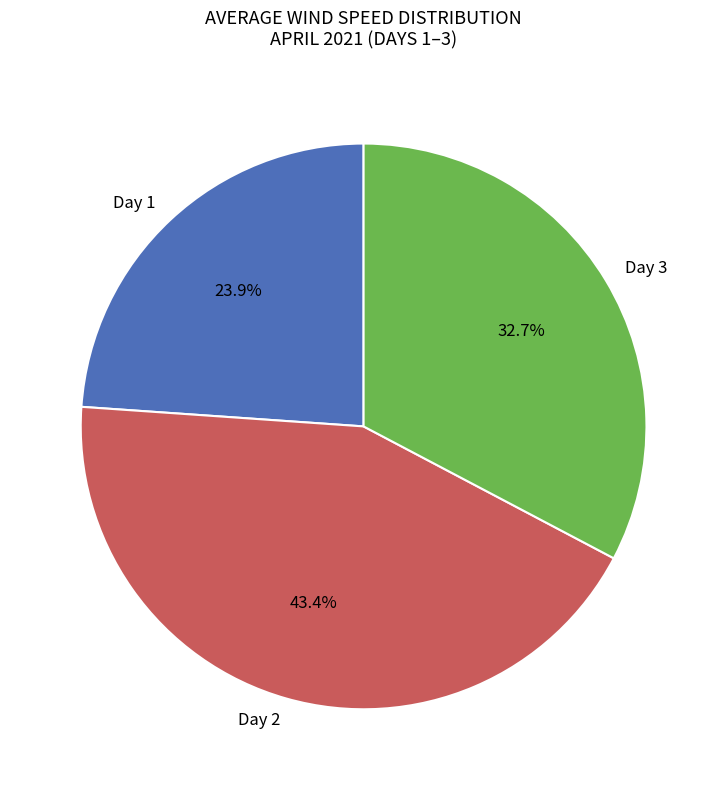

Rank the categories by value from highest to lowest.

Day 2, Day 3, Day 1